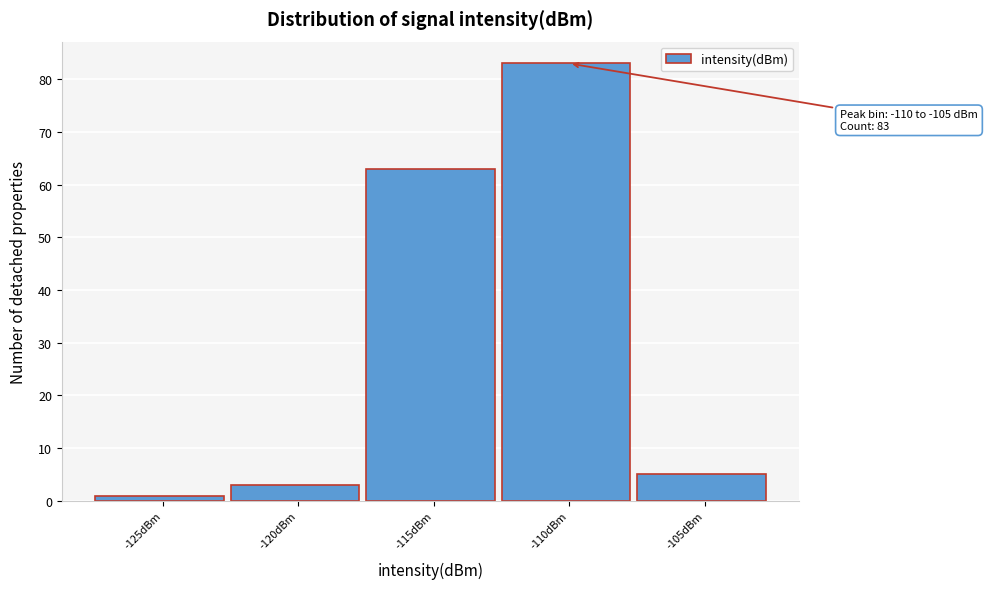

Reading left to right, transcribe all the data shown in this chart.

1	3	63	83	5